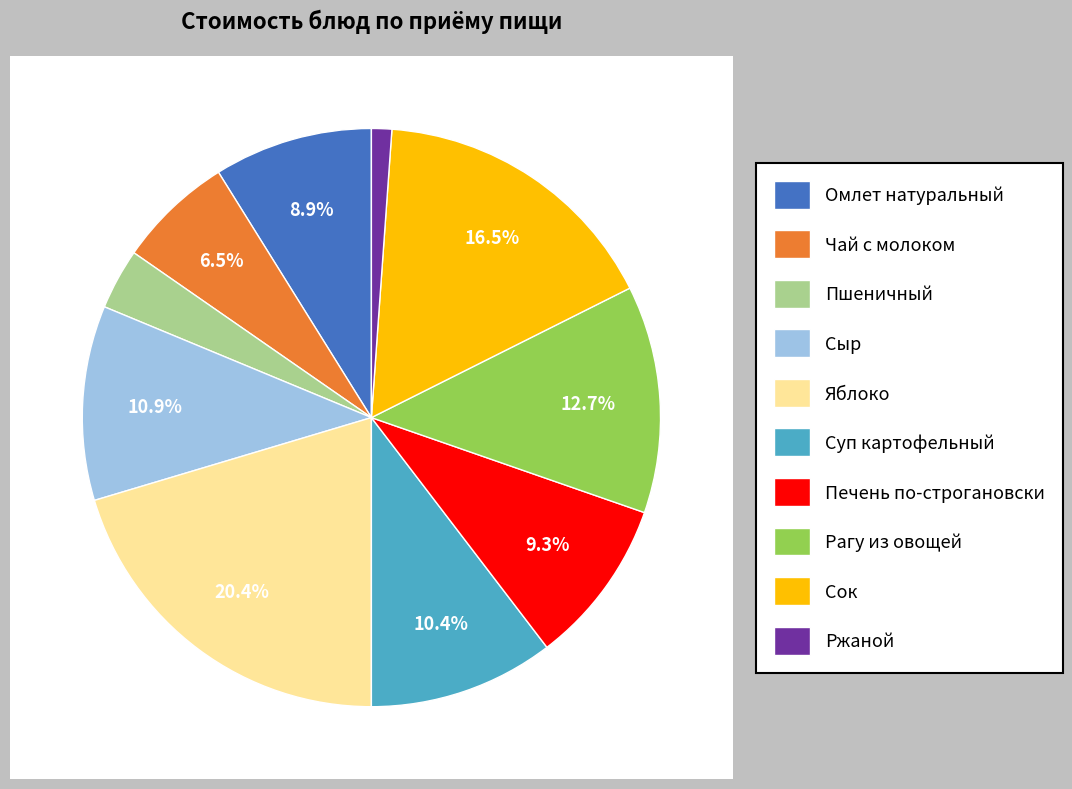

Rank the categories by value from lowest to highest.

Ржаной, Пшеничный, Чай с молоком, Омлет натуральный, Печень по-строгановски, Суп картофельный, Сыр, Рагу из овощей, Сок, Яблоко